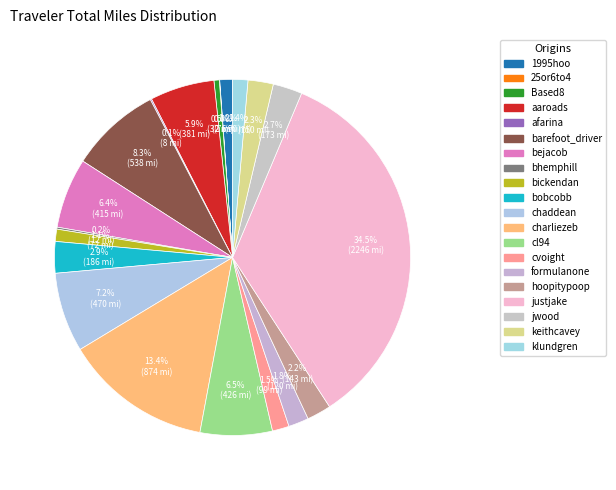

Is charliezeb the majority of the pie?

No